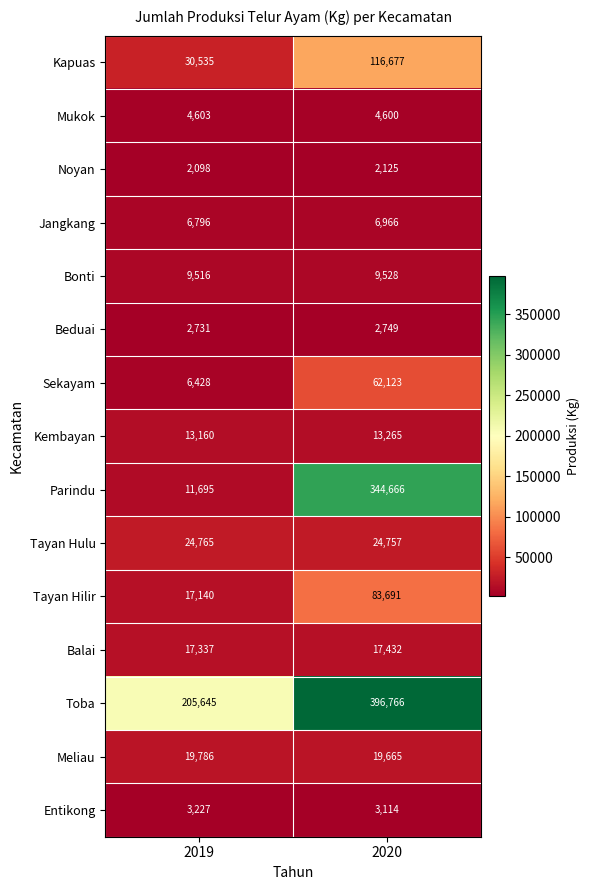

Which series has the largest total across all categories?

Toba